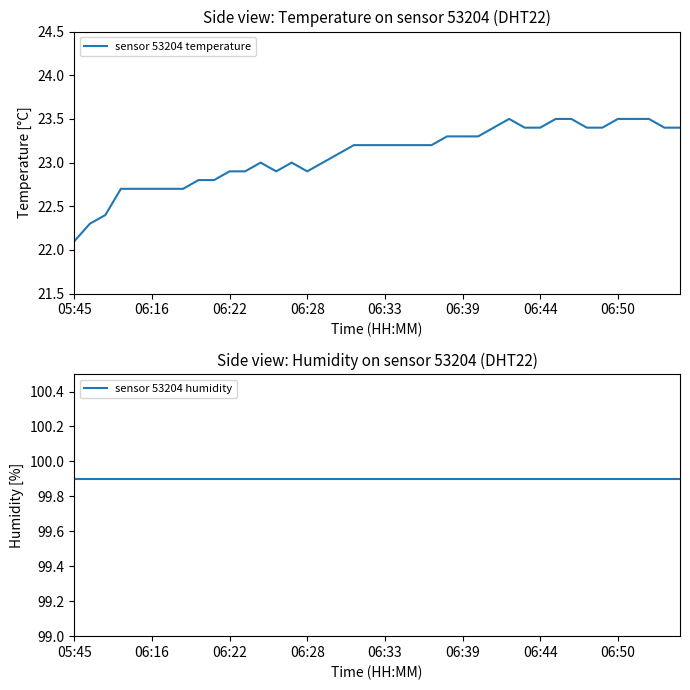

True or false: sensor 53204 temperature has a value of 22.9 at 06:28.

True